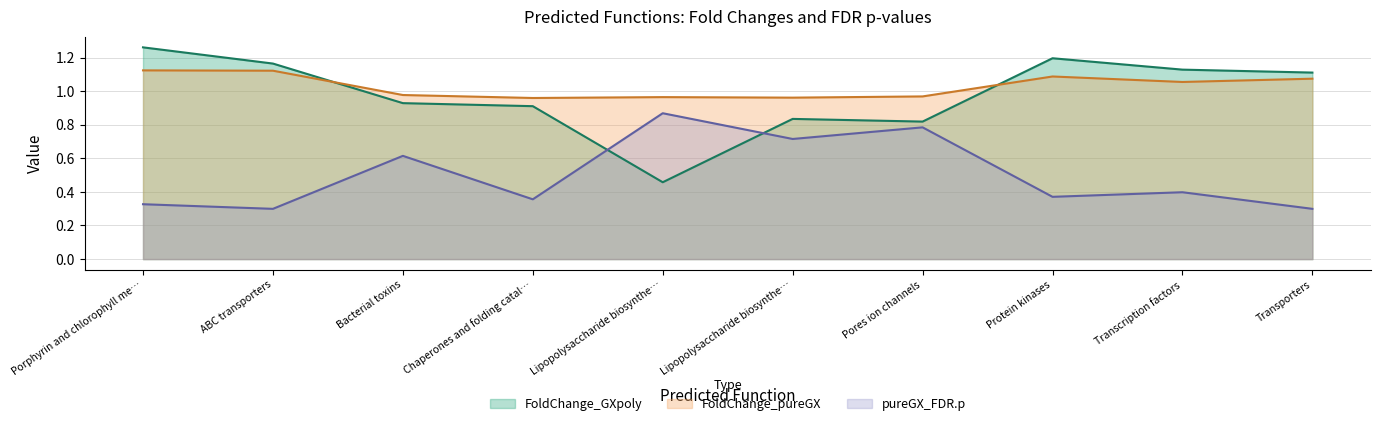

How many interior local valleys does the FoldChange_pureGX series have?

3